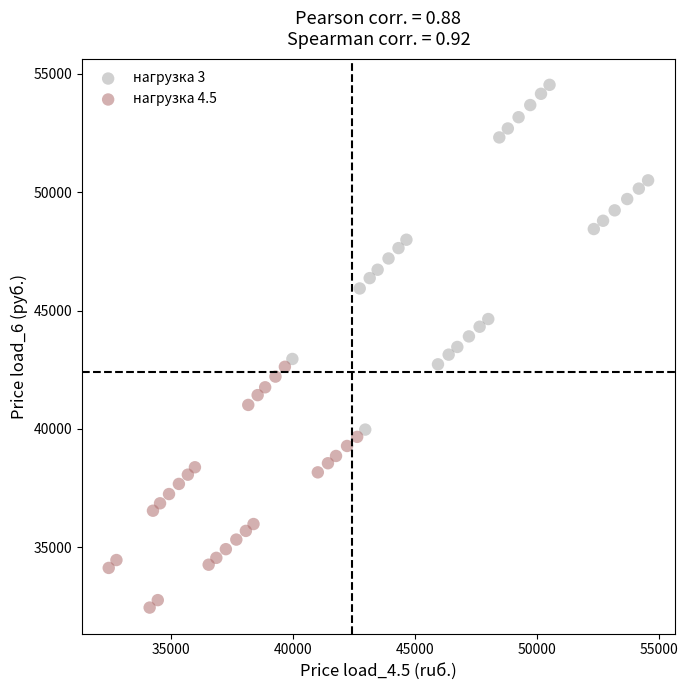

What are all the series names shown in the legend?

нагрузка 3, нагрузка 4.5